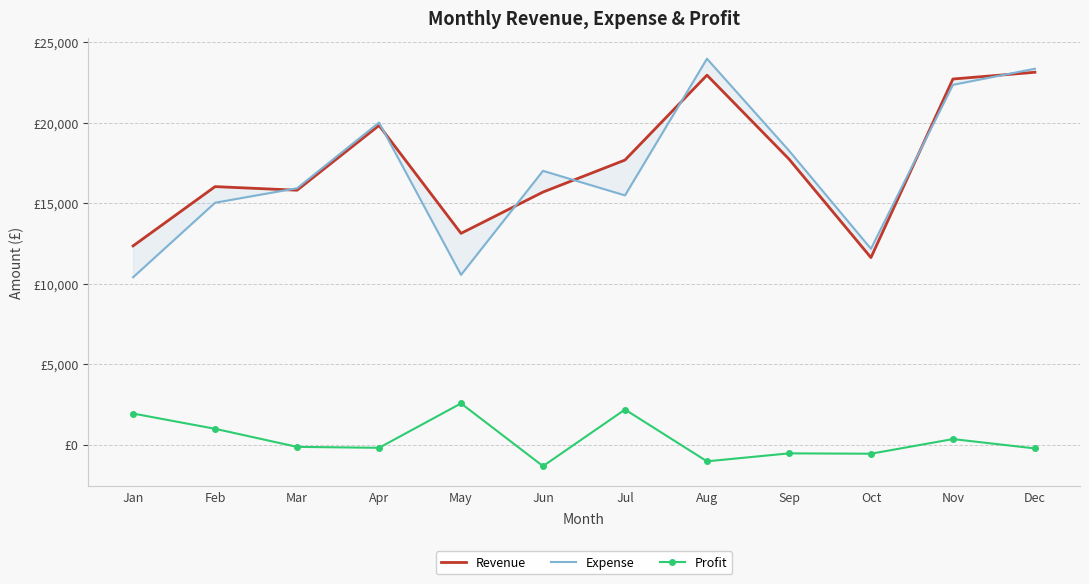

What is the value of the Expense point at the 2nd from the left?

15033